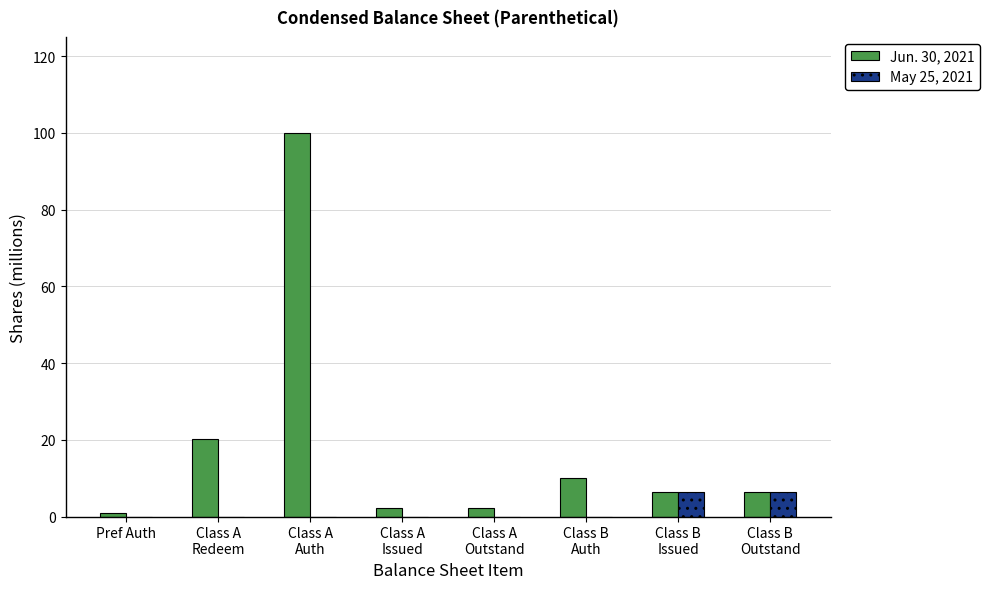

Reading left to right, extract all data points from this chart.

Jun. 30, 2021: Pref Auth=1.0	Class A
Redeem=20.3	Class A
Auth=100.0	Class A
Issued=2.2	Class A
Outstand=2.2	Class B
Auth=10.0	Class B
Issued=6.5	Class B
Outstand=6.5
May 25, 2021: Pref Auth=0.0	Class A
Redeem=0.0	Class A
Auth=0.0	Class A
Issued=0.0	Class A
Outstand=0.0	Class B
Auth=0.0	Class B
Issued=6.5	Class B
Outstand=6.5